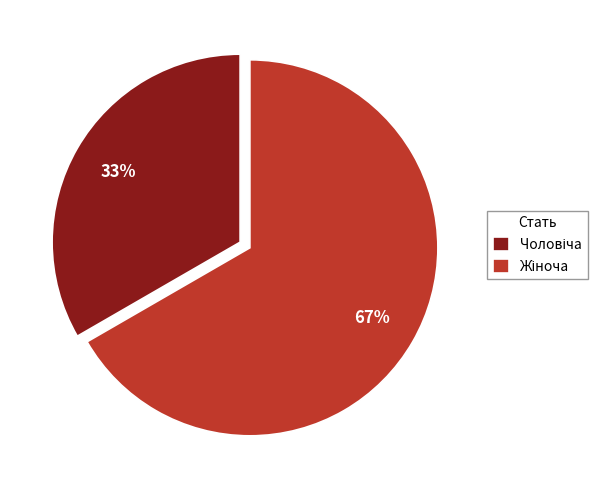

To the nearest percent, what is the average slice percentage?

50%